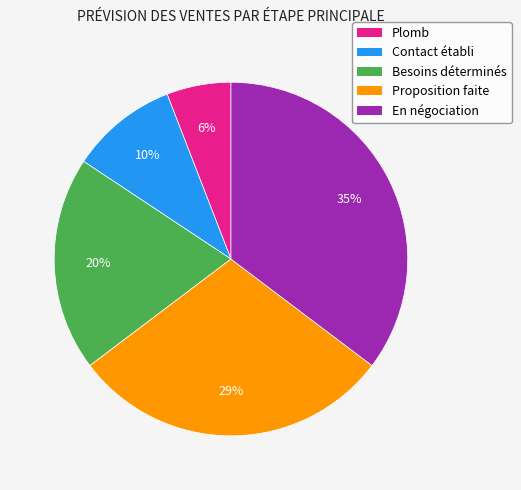

Do Contact établi and Proposition faite together represent more than half of the pie?

No